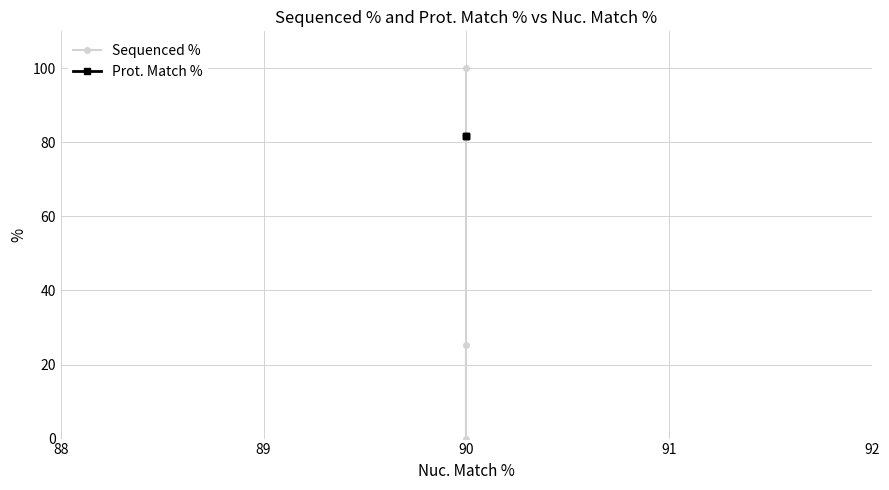

The Sequenced % series shows 45.0 at 87. True or false?

False